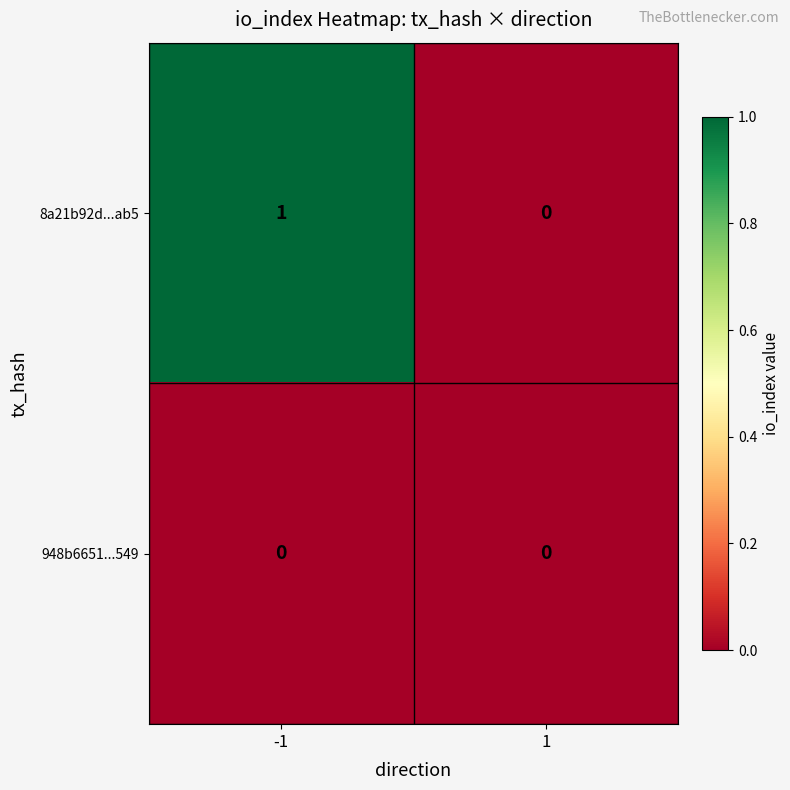

How many categories are shown in the chart?

2